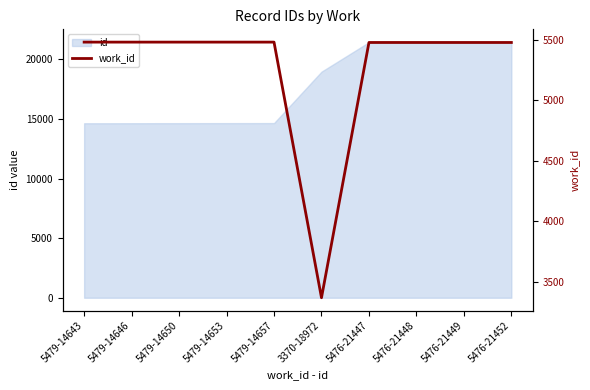

Does the chart have visible grid lines?

No